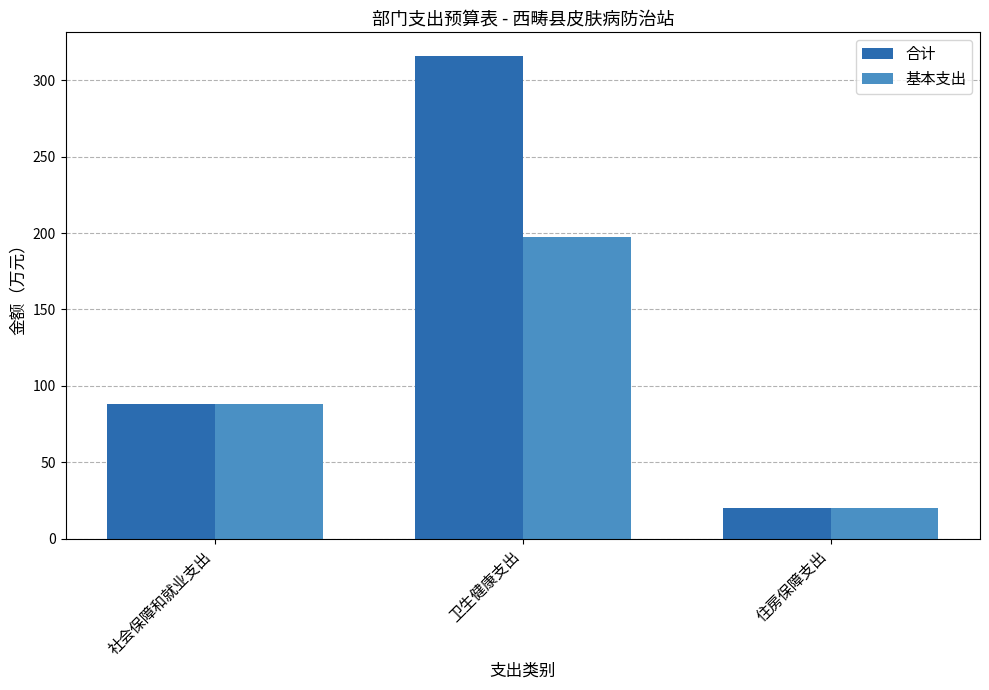

What is the difference between the highest and lowest values at 卫生健康支出?

118.0